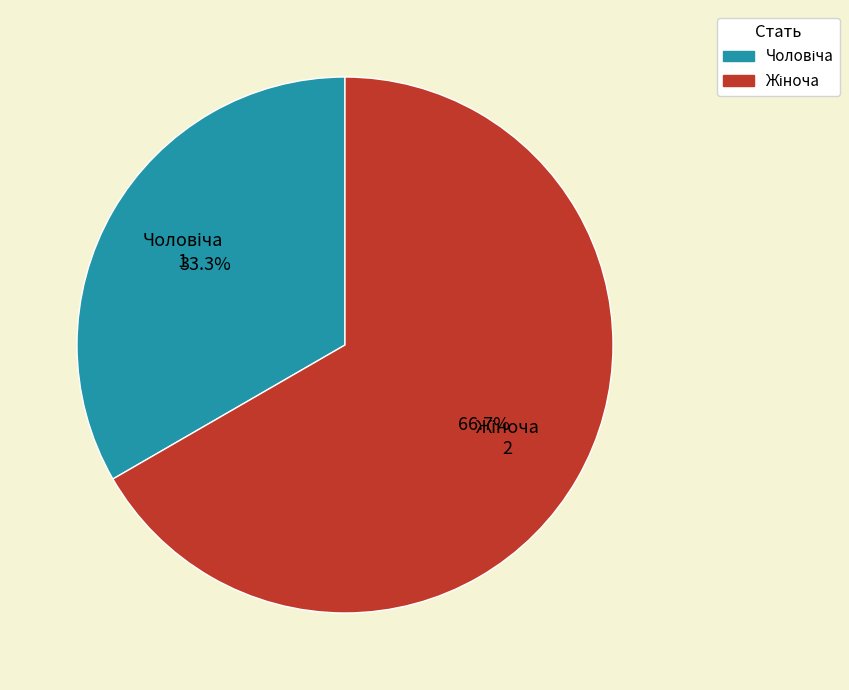

Is there a majority slice in this chart?

Yes